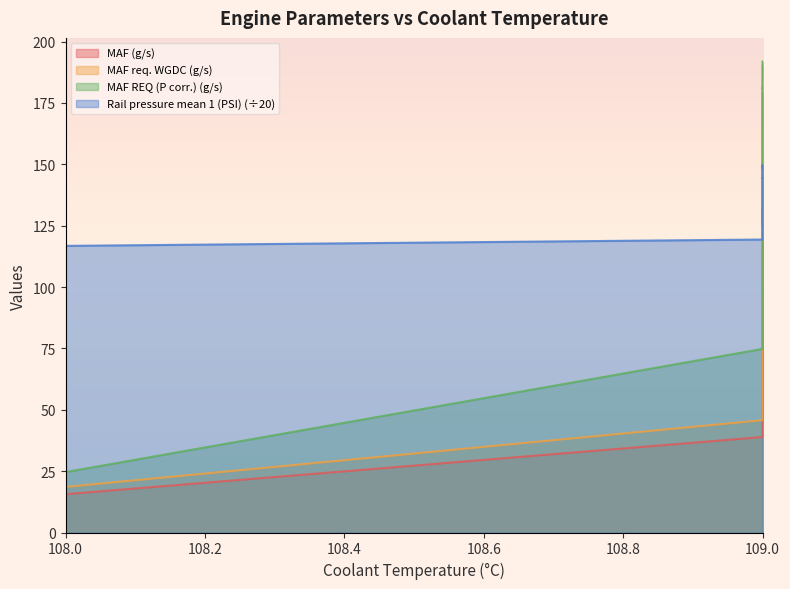

Does the chart display data point markers on the line(s)?

No